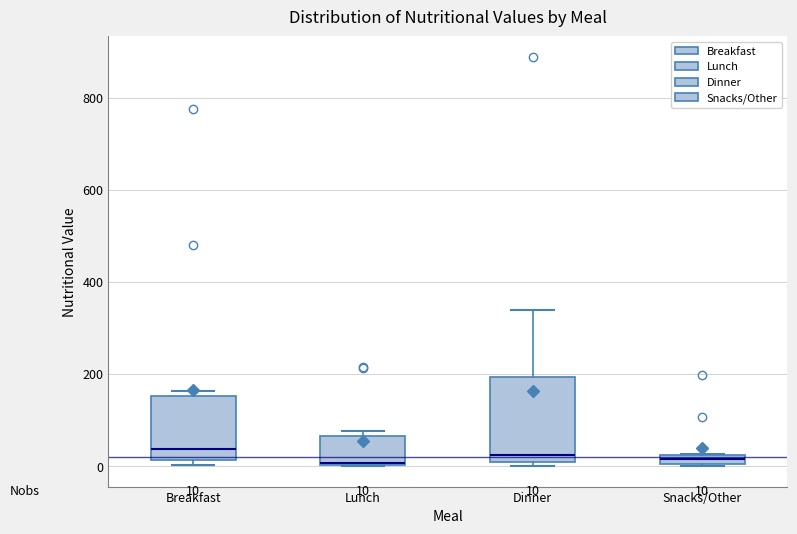

Which box is the tallest, from its lower edge to its upper edge?

Dinner